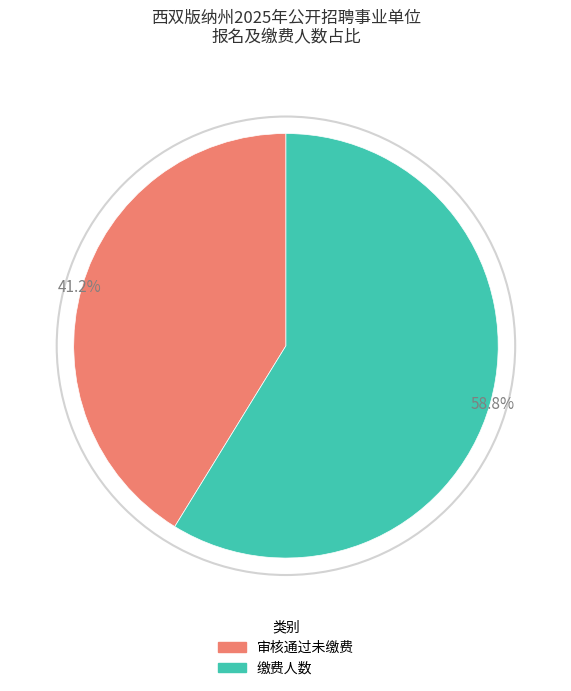

Do 审核通过未缴费 and 缴费人数 together represent more than half of the pie?

Yes